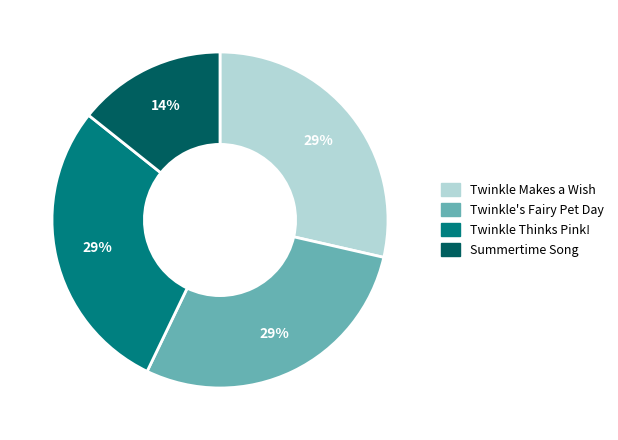

Between Twinkle's Fairy Pet Day and Summertime Song, which is larger?

Twinkle's Fairy Pet Day